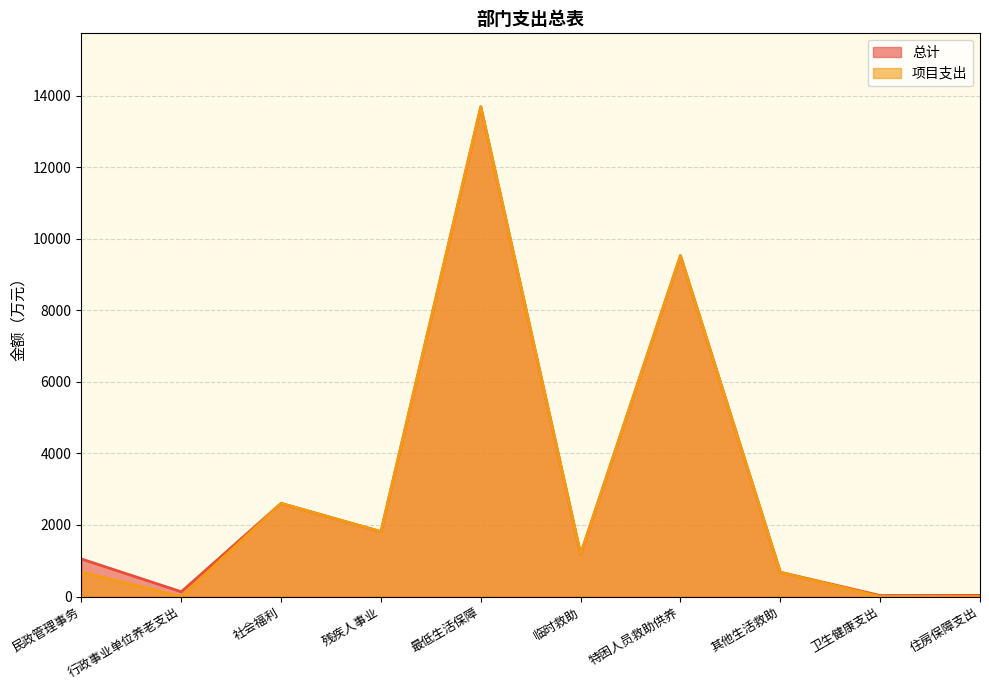

What is the approximate value of 总计 at 民政管理事务?

1049.0